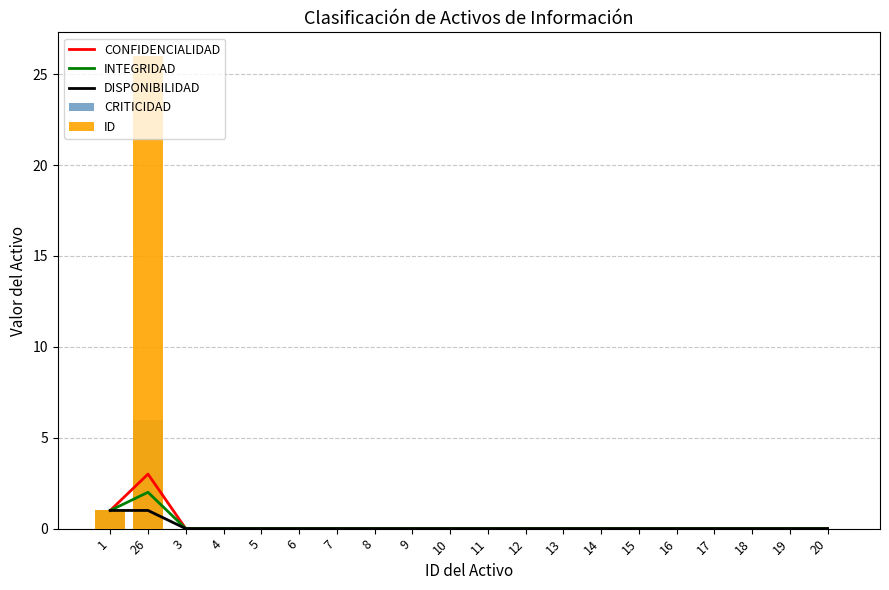

Reading left to right, extract all data points from this chart.

CONFIDENCIALIDAD: 1=1	26=3	3=0	4=0	5=0	6=0	7=0	8=0	9=0	10=0	11=0	12=0	13=0	14=0	15=0	16=0	17=0	18=0	19=0	20=0
INTEGRIDAD: 1=1	26=2	3=0	4=0	5=0	6=0	7=0	8=0	9=0	10=0	11=0	12=0	13=0	14=0	15=0	16=0	17=0	18=0	19=0	20=0
DISPONIBILIDAD: 1=1	26=1	3=0	4=0	5=0	6=0	7=0	8=0	9=0	10=0	11=0	12=0	13=0	14=0	15=0	16=0	17=0	18=0	19=0	20=0
CRITICIDAD: 1=1	26=6	3=0	4=0	5=0	6=0	7=0	8=0	9=0	10=0	11=0	12=0	13=0	14=0	15=0	16=0	17=0	18=0	19=0	20=0
ID: 1=1	26=26	3=0	4=0	5=0	6=0	7=0	8=0	9=0	10=0	11=0	12=0	13=0	14=0	15=0	16=0	17=0	18=0	19=0	20=0